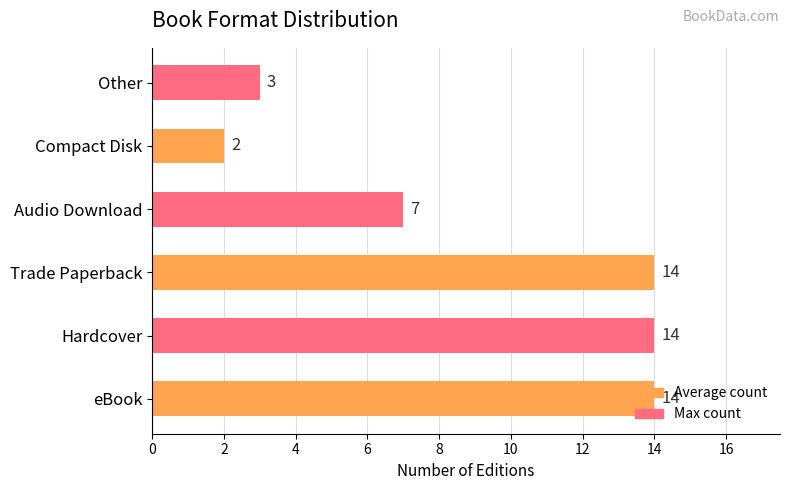

What is the smallest value displayed?

2